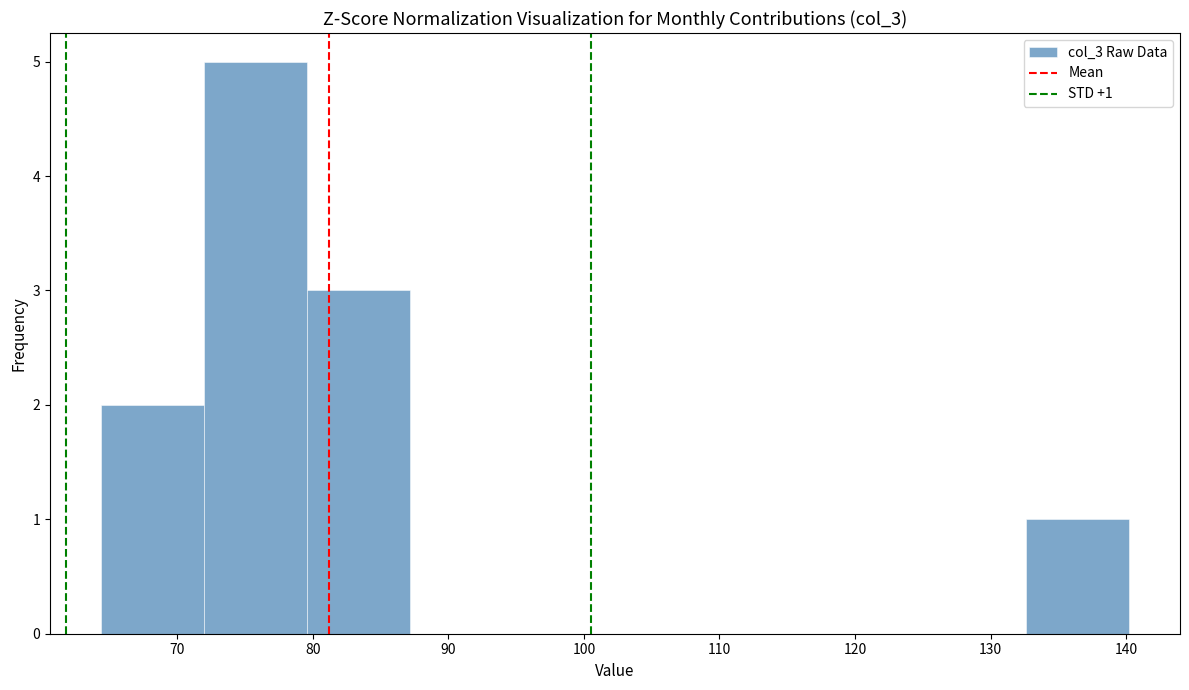

Over which range of the x-axis is the bar tallest?

72 to 80